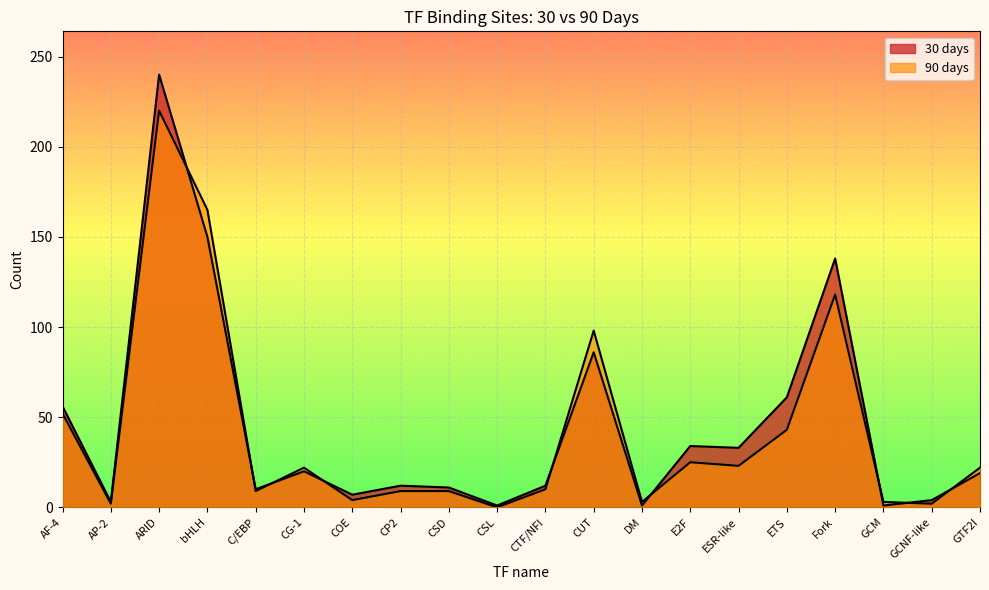

What value does the 30 days series have at AP-2?

3